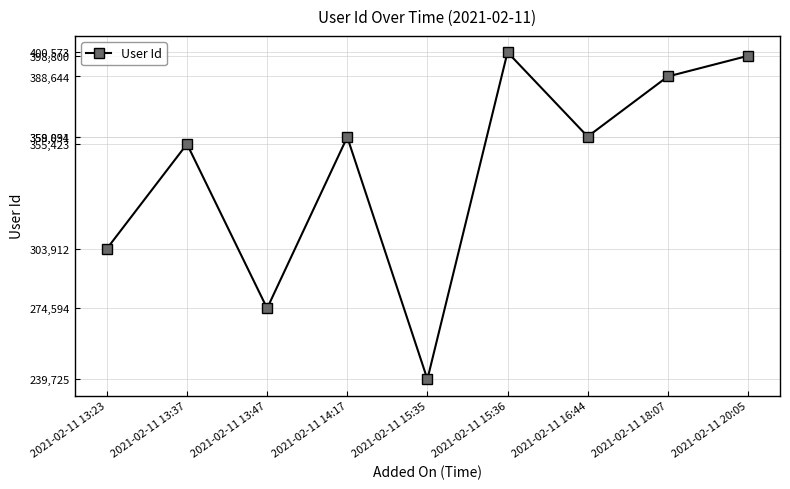

Approximately how many times larger is the value at 2021-02-11 14:17 compared to 2021-02-11 15:35?

1.5